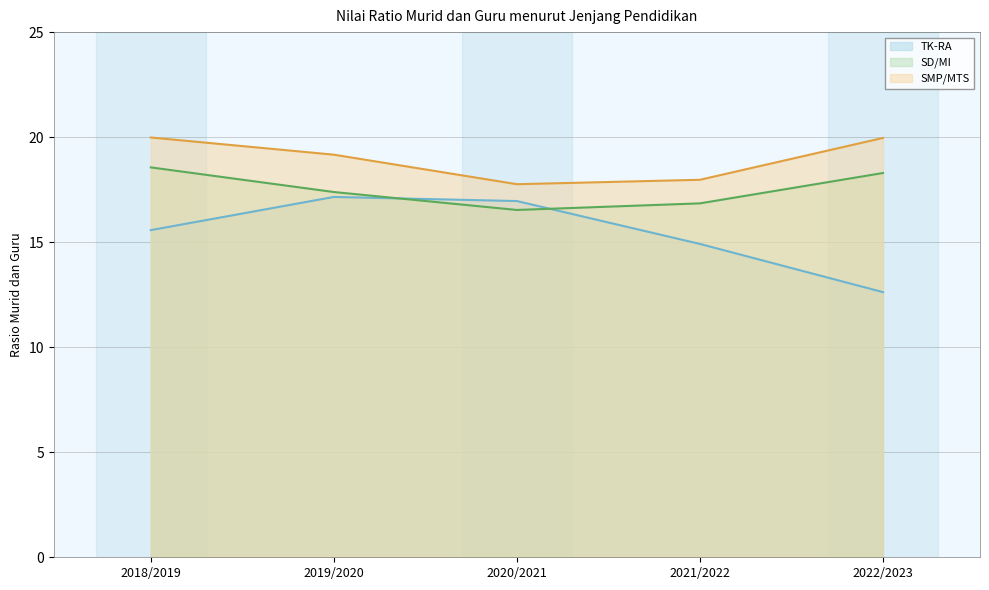

At 2022/2023, list the series in order from smallest to largest.

TK-RA, SD/MI, SMP/MTS